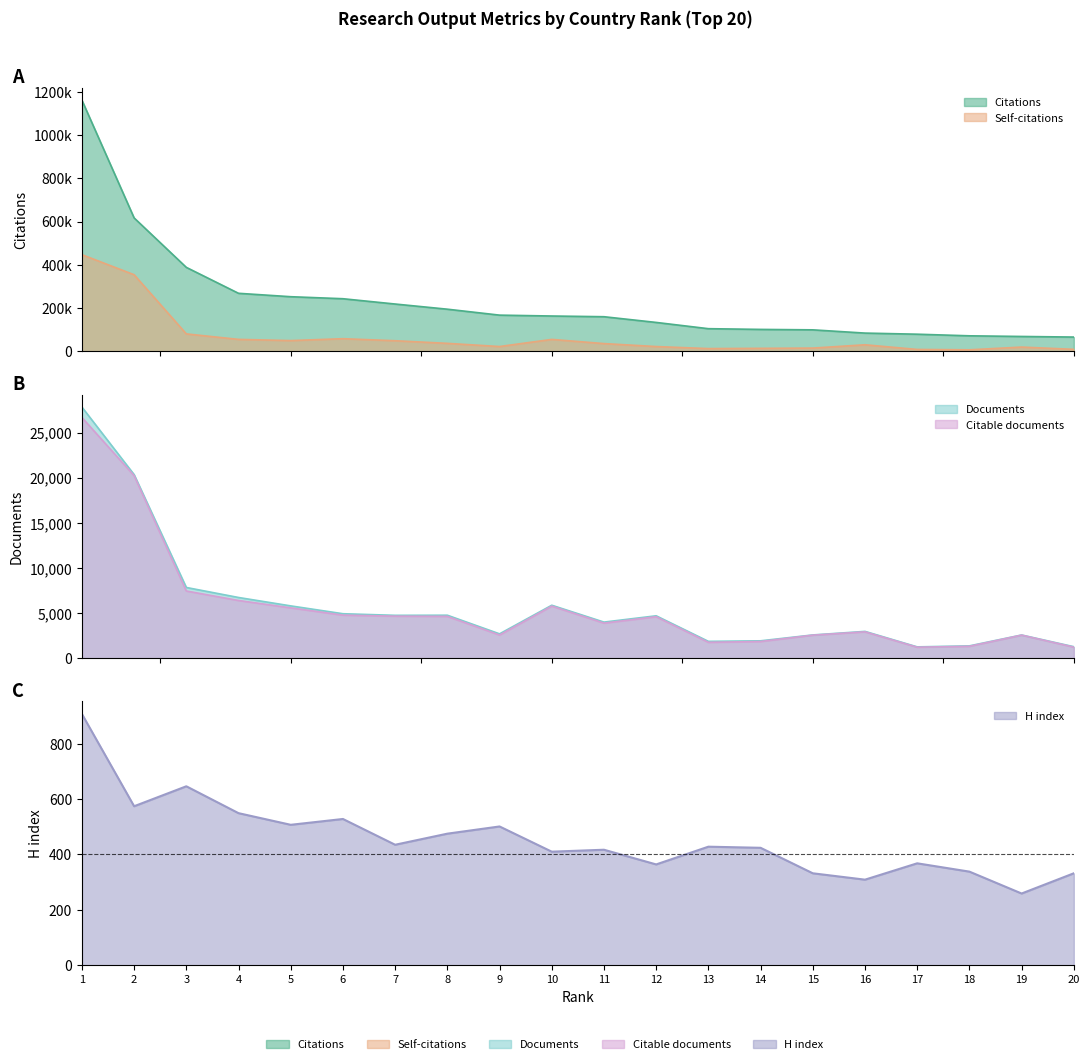

Reading left to right, transcribe all the data shown in this chart.

Citations: 1160503	616735	388385	268632	252900	243598	219109	195237	167812	163776	160484	134128	105260	101916	99879	84889	79756	72320	69303	66550
Self-citations: 446976	354369	81131	55840	50279	58969	49605	37460	22810	55708	36389	22750	13297	14448	15653	30884	9359	7657	20314	9783
H index: 907	574	646	549	507	528	435	475	501	410	417	364	428	424	332	309	368	338	259	332
Documents: 27834	20356	7853	6744	5813	4945	4767	4780	2716	5886	4018	4716	1884	1945	2595	2989	1274	1385	2589	1293
Citable documents: 26682	20240	7462	6412	5595	4788	4675	4651	2585	5789	3904	4613	1778	1868	2572	2939	1236	1339	2575	1245